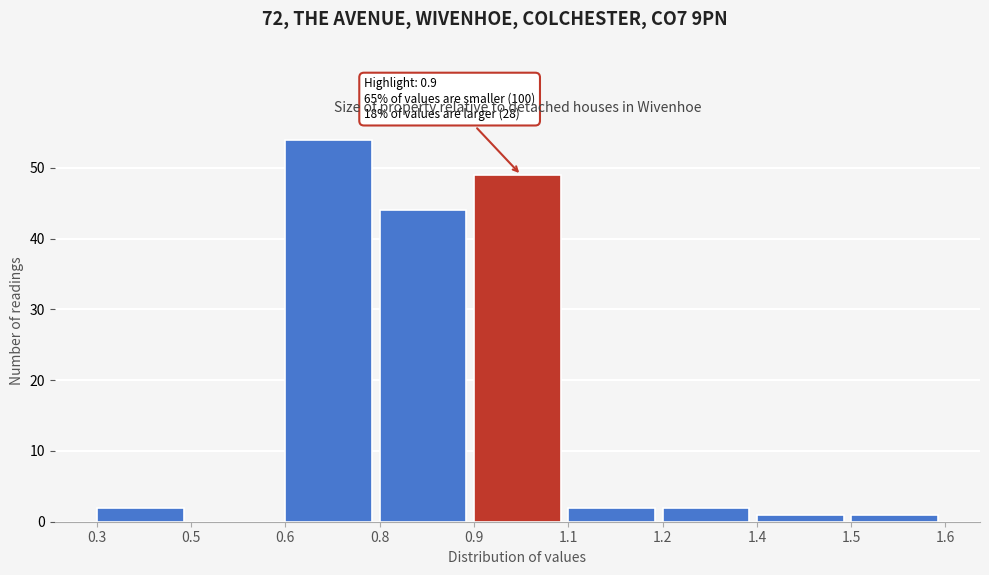

Reading left to right, list all the values displayed in this chart.

0.3=2	0.5=0	0.6=54	0.8=44	0.9=49	1.1=2	1.2=2	1.4=1	1.5=1